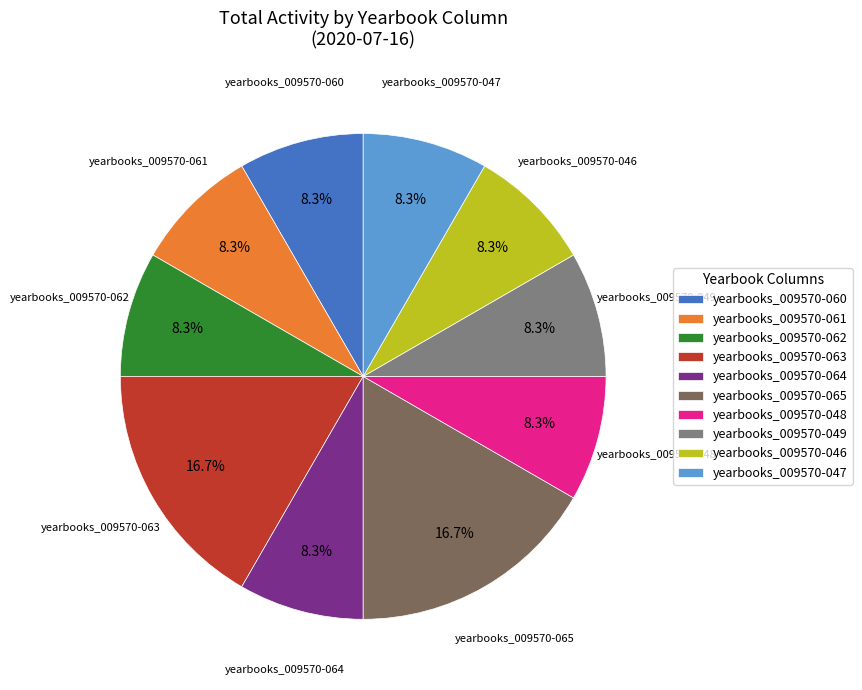

What is the ratio of the value at yearbooks_009570-061 to the value at yearbooks_009570-063?

0.5